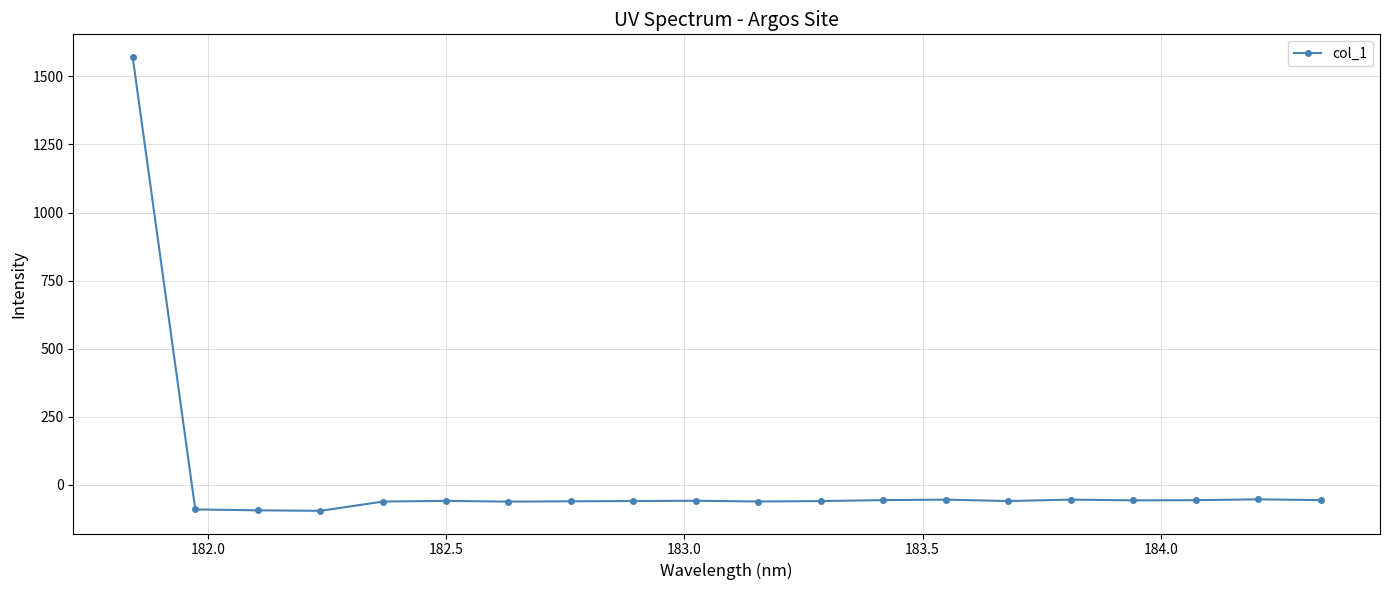

What is the value of the 14th point from the left?

-54.3